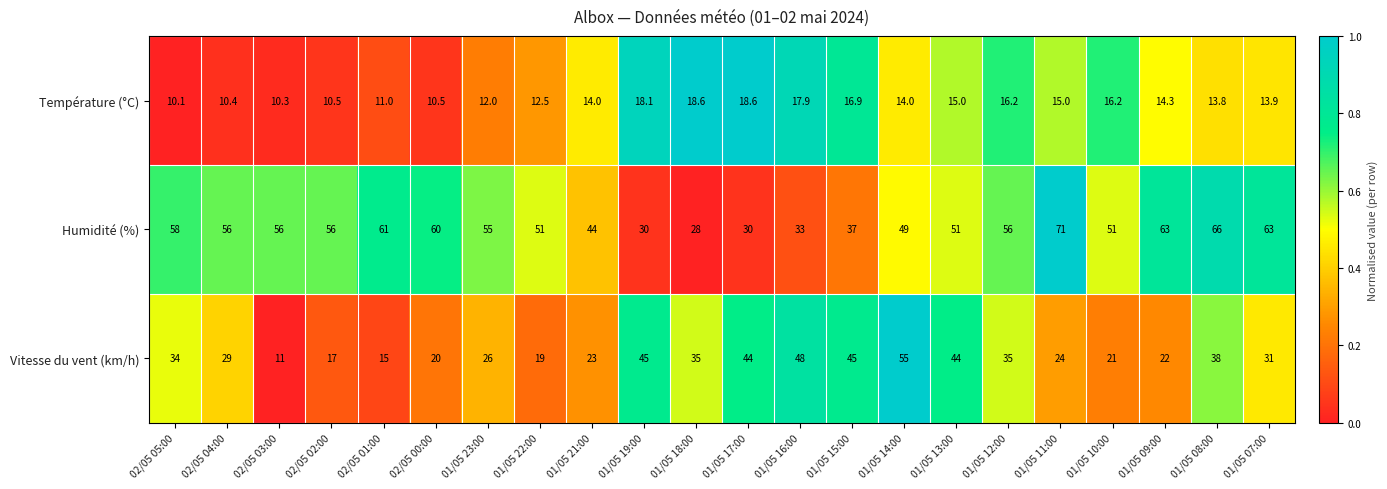

Which series has the largest total across all categories?

Humidité (%)